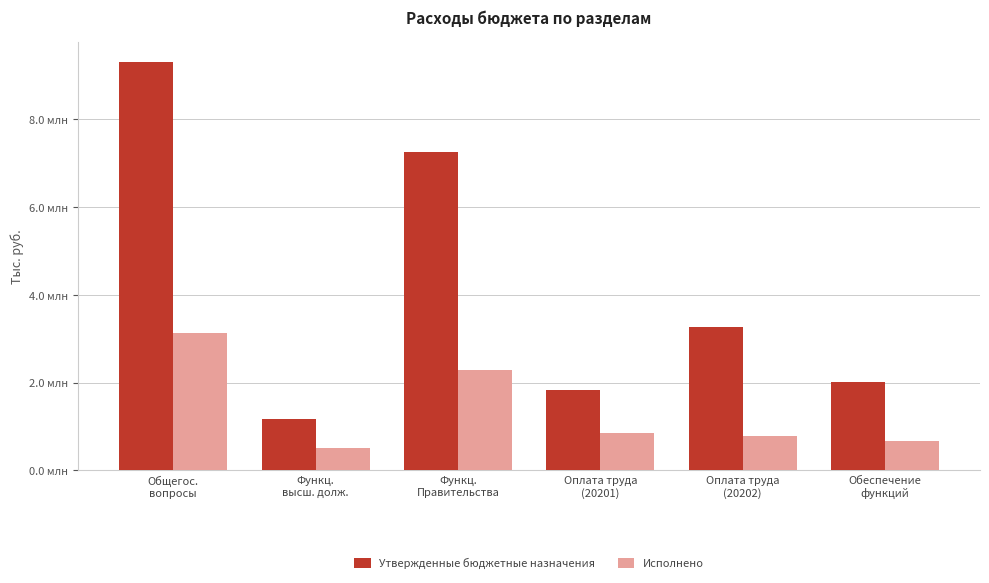

Does the chart contain any negative values?

No